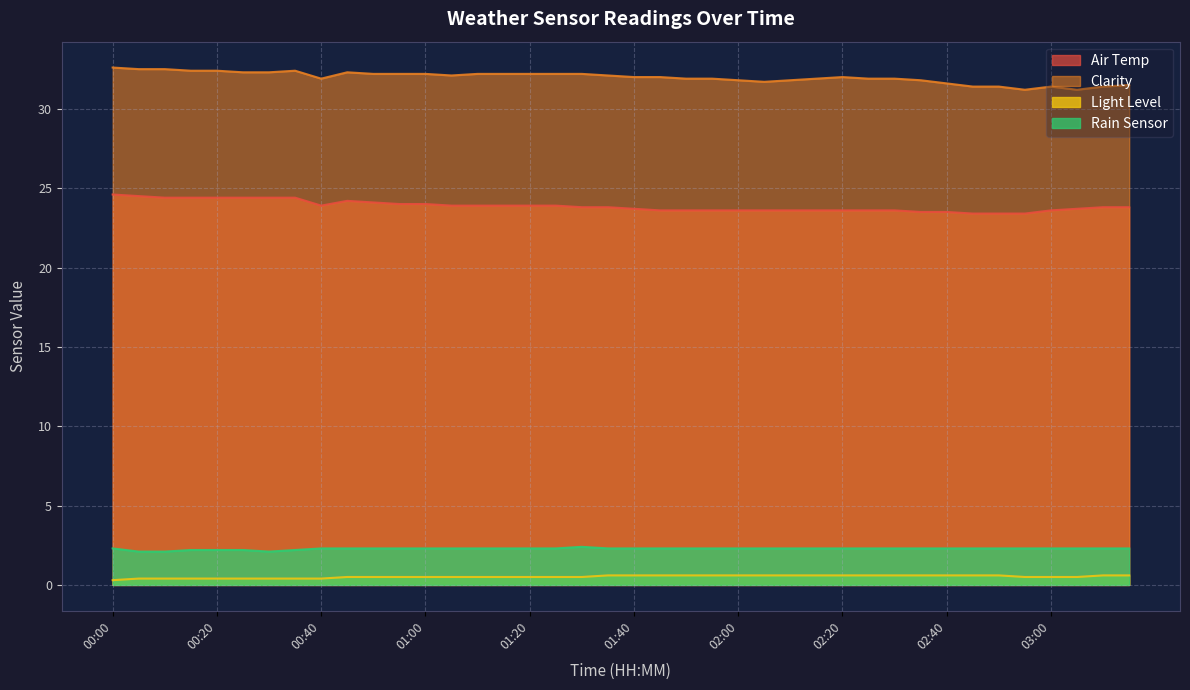

What is the sum of the Rain Sensor values at 01:50 and 02:40?

4.6